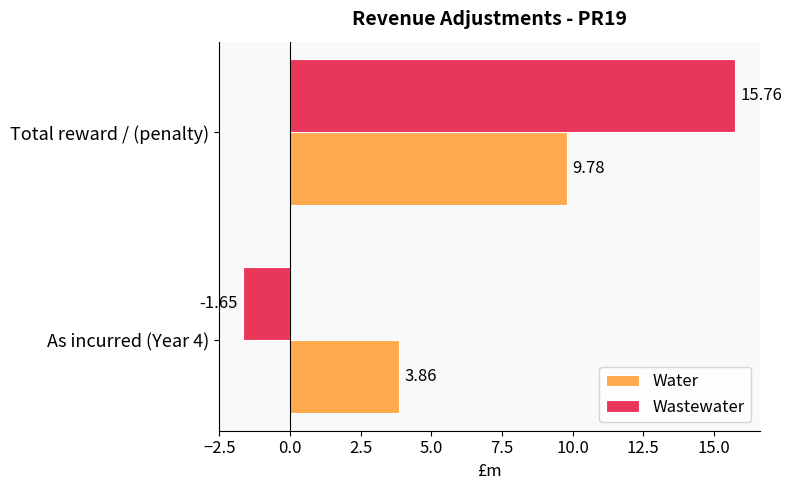

Is the value of Wastewater at As incurred (Year 4) greater than the value of Water at As incurred (Year 4)?

No